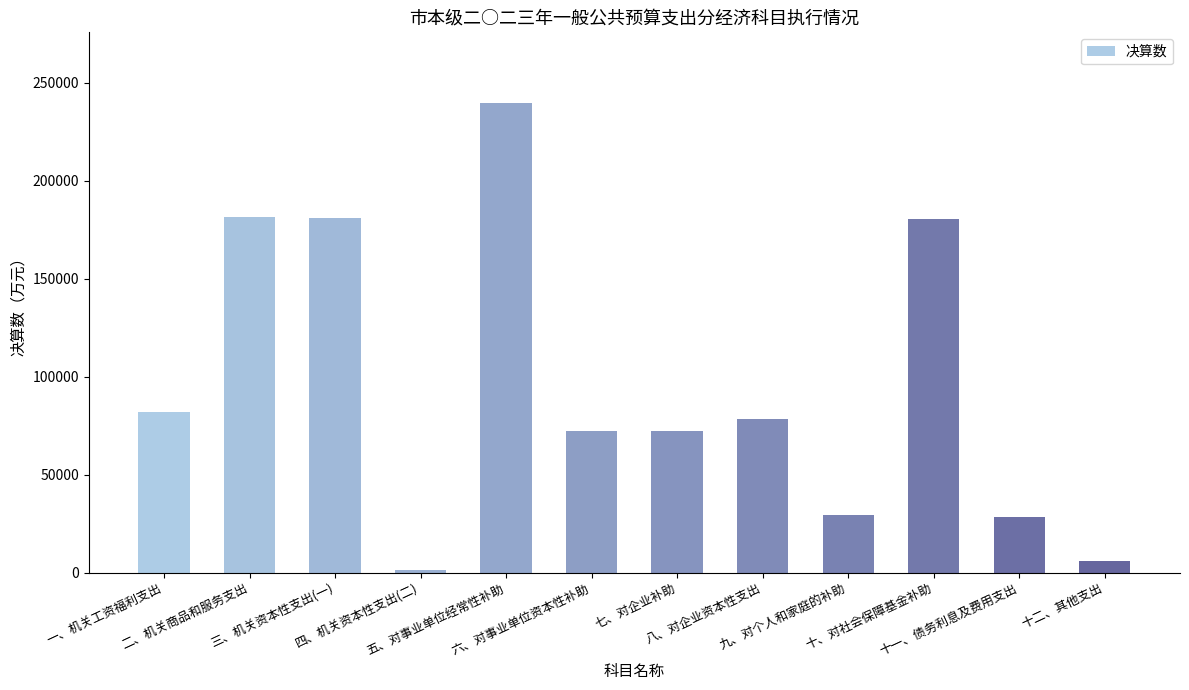

What is the label of the 7th bar from the left?

七、对企业补助